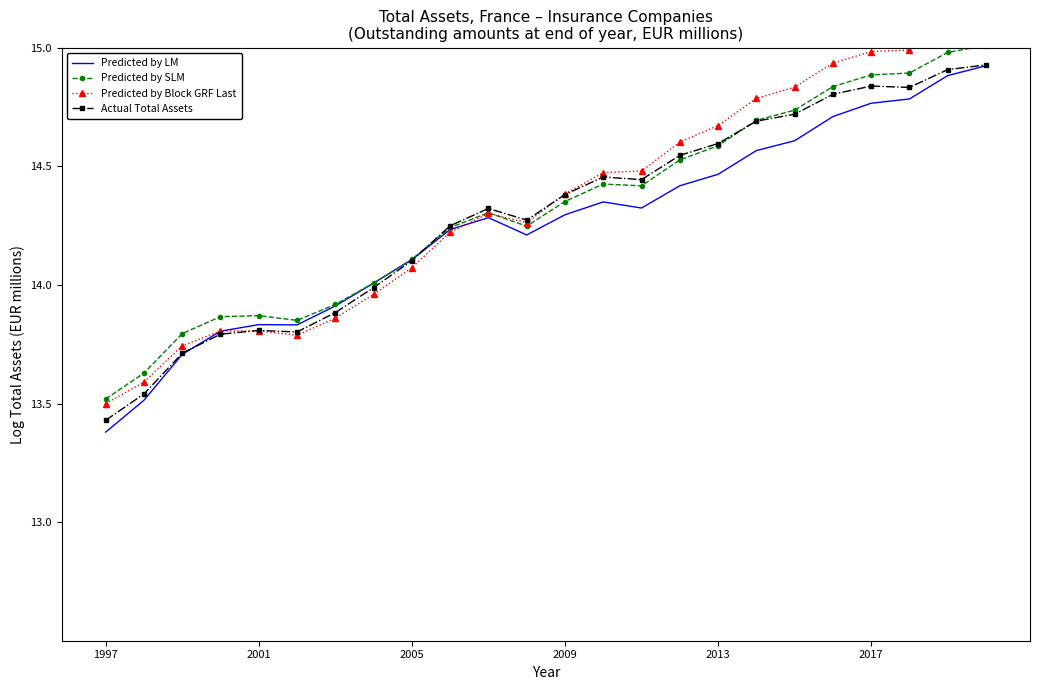

What is the highest value of the Predicted by SLM series?

15.0